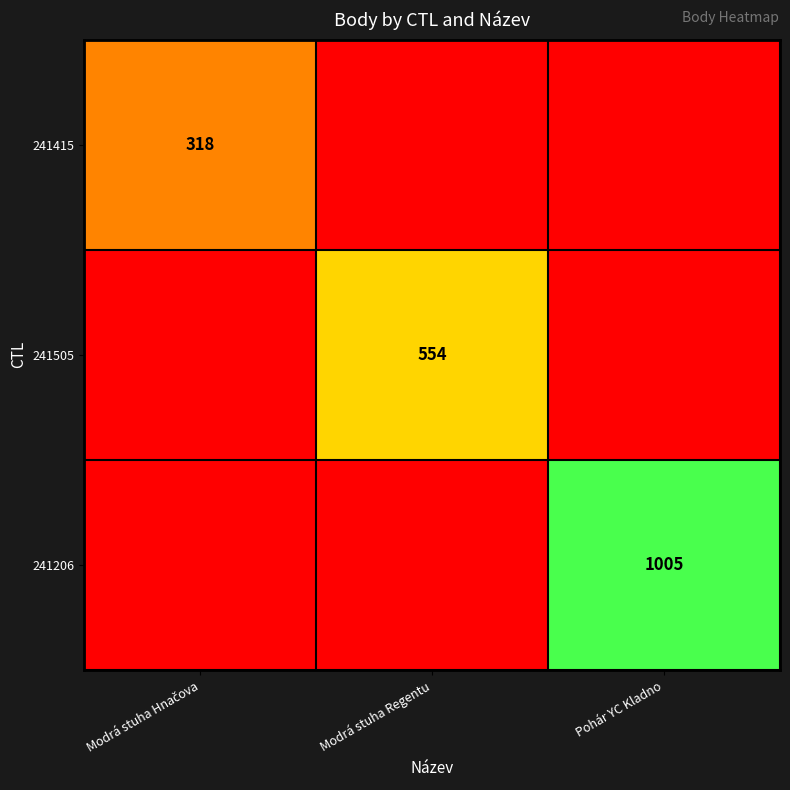

What is the total value across all series at Pohár YC Kladno?

1005